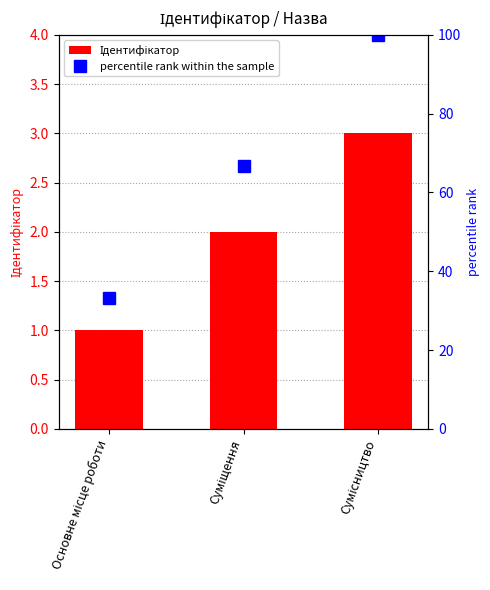

What is the difference between the highest and lowest values at Сумісництво?

97.0